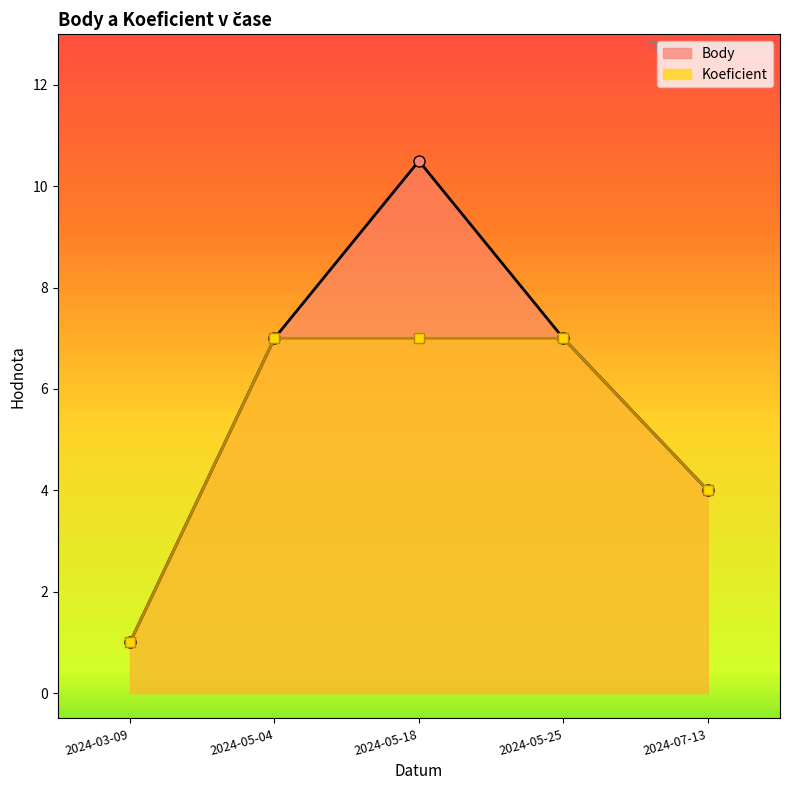

What is the lowest value of the Koeficient series?

1.0